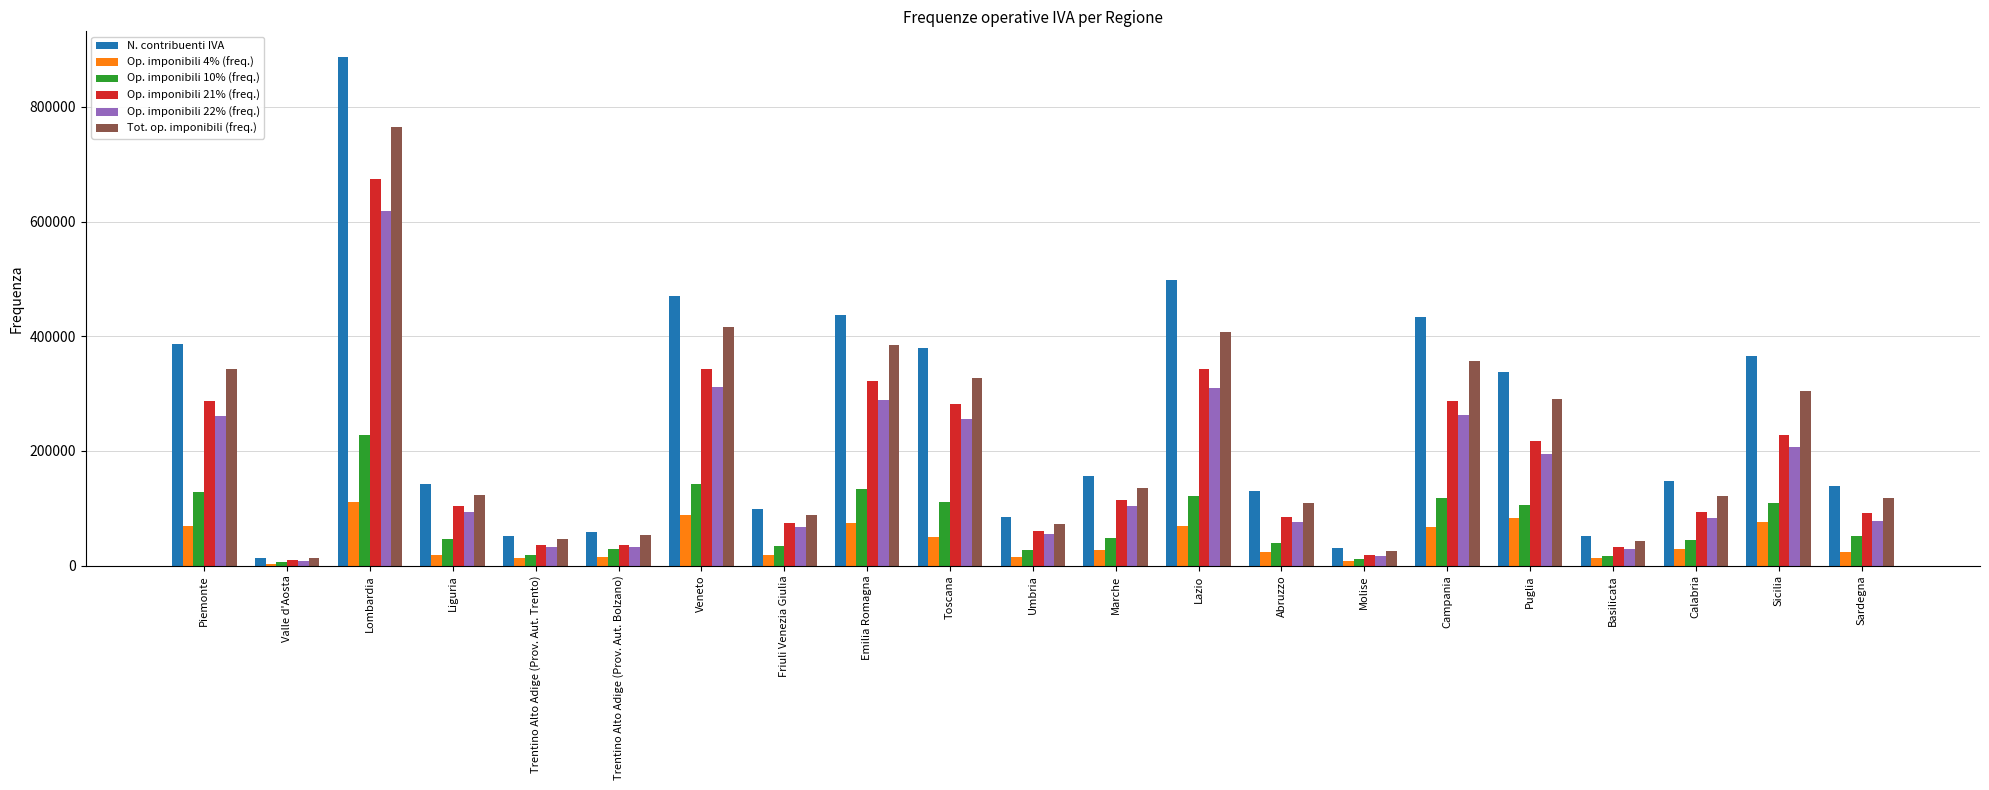

How many distinct data groups are displayed?

6